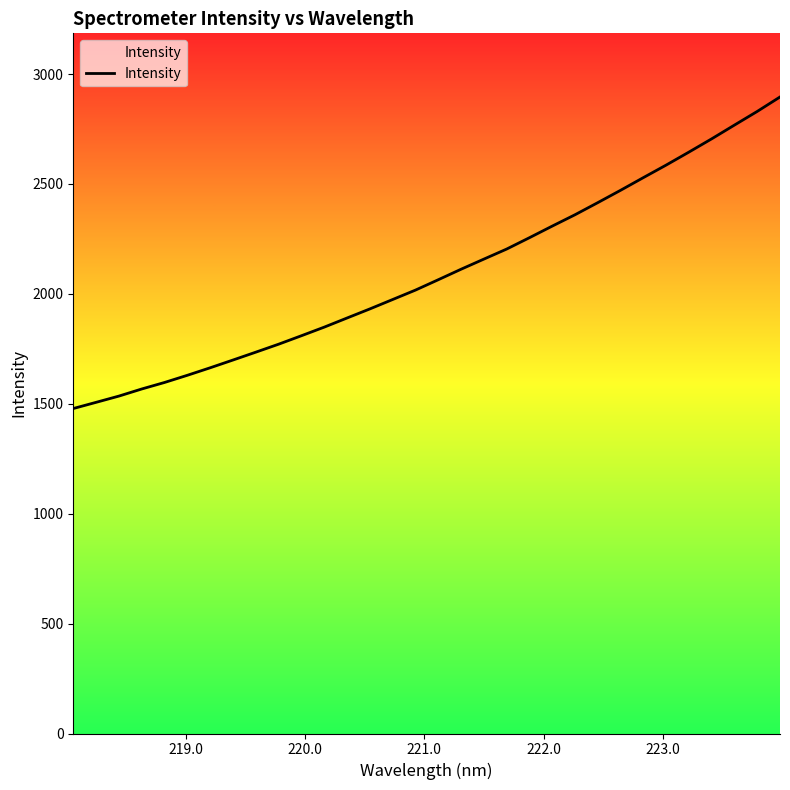

What is the difference between the second highest and minimum values?

1351.7